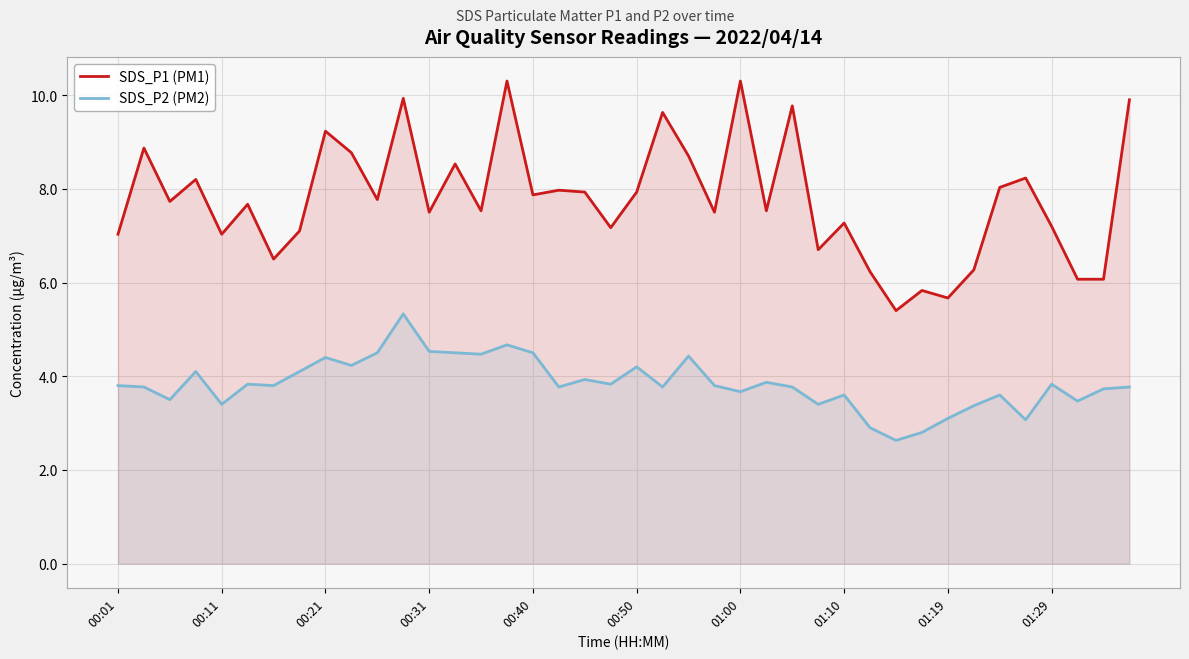

What value does the SDS_P2 (PM2) series have at 25?

3.9